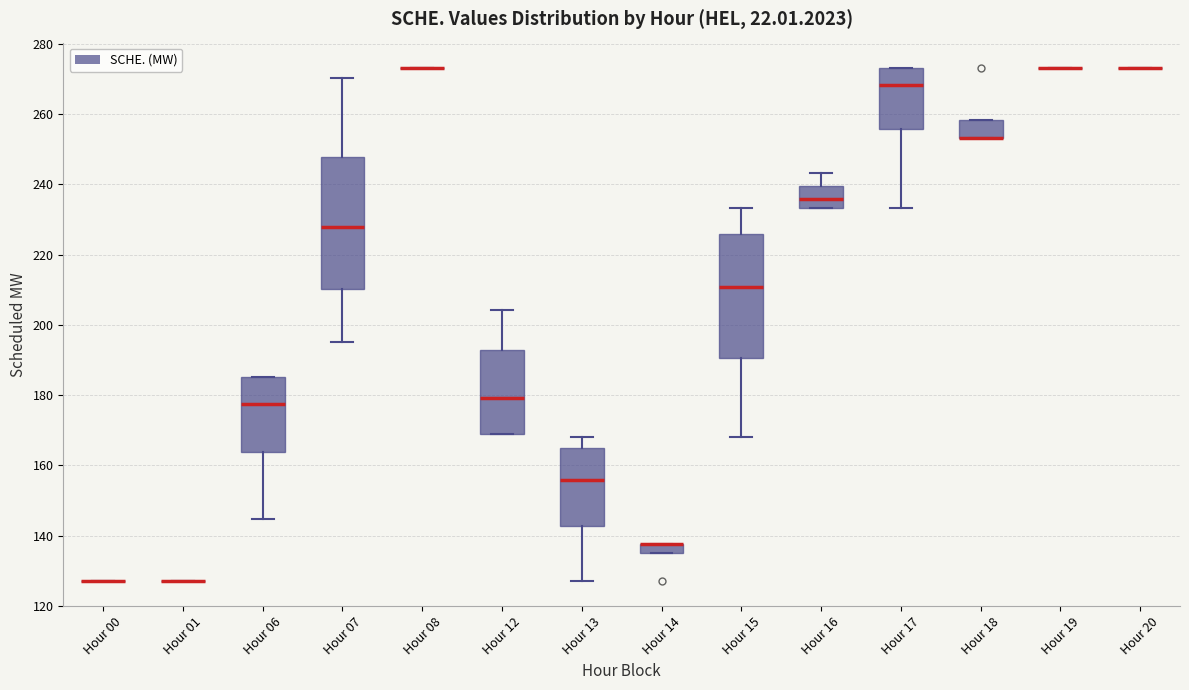

Where is the upper edge of the box for Hour 18 on the y-axis? The values are not printed on the chart, so give them approximately, as read against the axis.

258